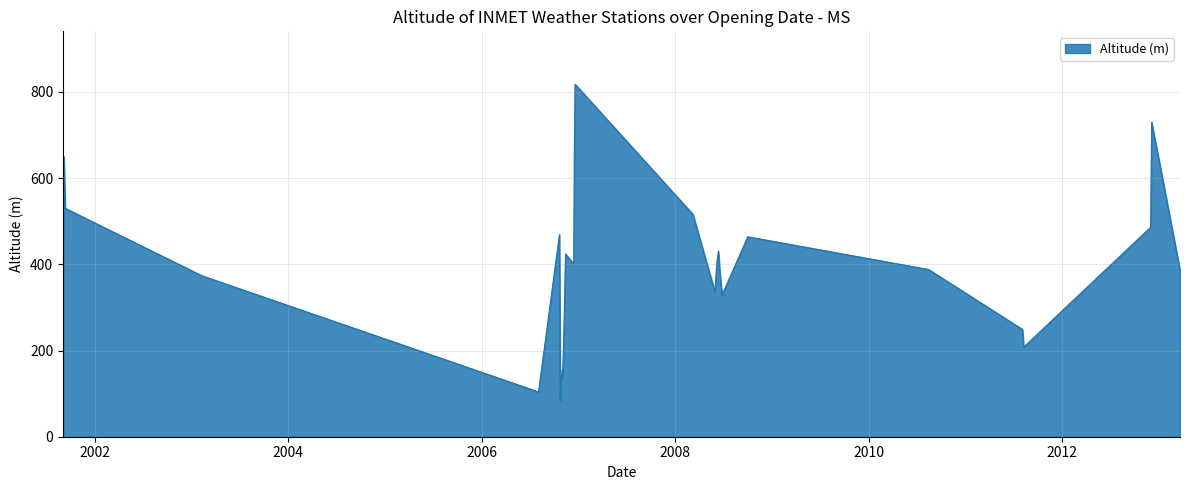

What is the difference between the maximum and minimum values?

733.0